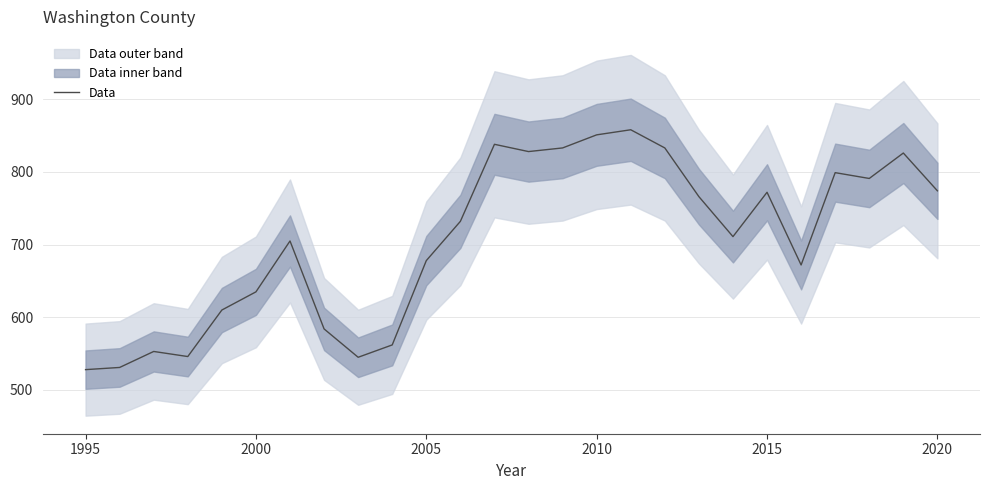

Reading left to right, what are all the values shown in this chart?

528	531	553	546	610	635	705	584	545	562	678	732	838	828	833	851	858	833	766	711	772	672	799	791	826	774